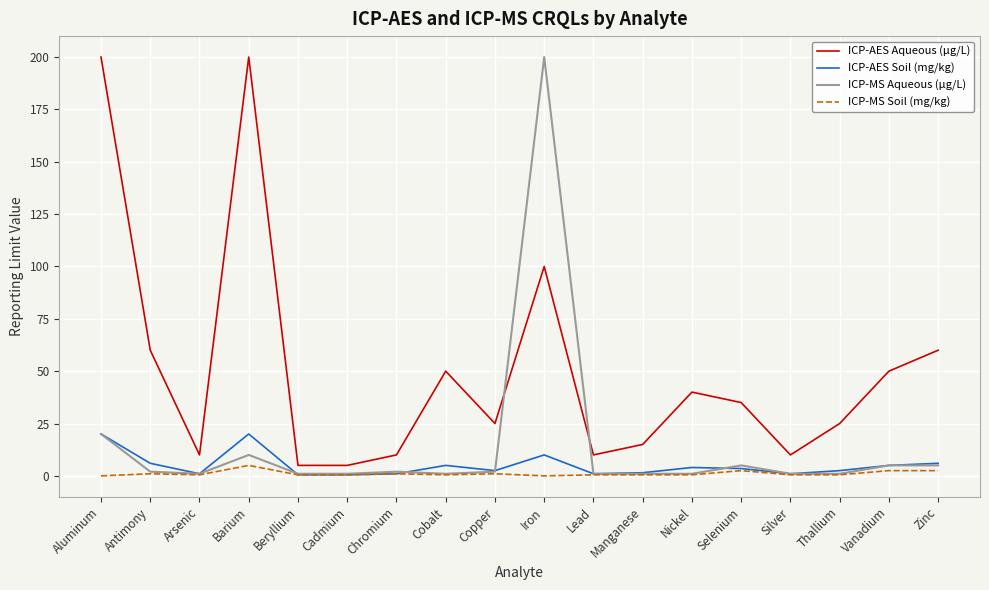

True or false: ICP-AES Aqueous (µg/L) and ICP-AES Soil (mg/kg) intersect in this chart.

False